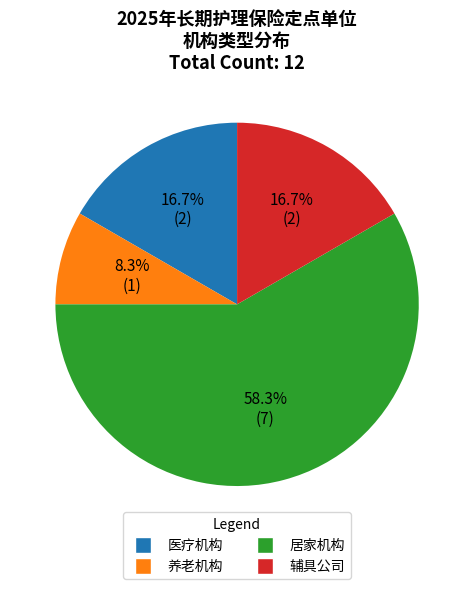

How many segments does this pie chart have?

4